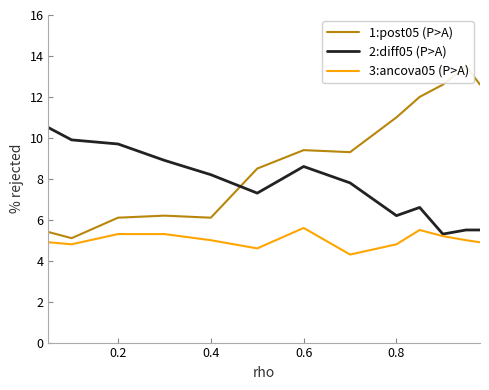

How many lines are shown in the chart?

3